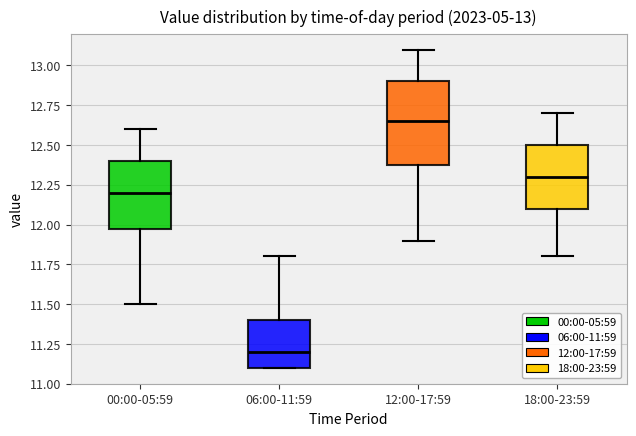

Which box is the tallest, from its lower edge to its upper edge?

12:00-17:59